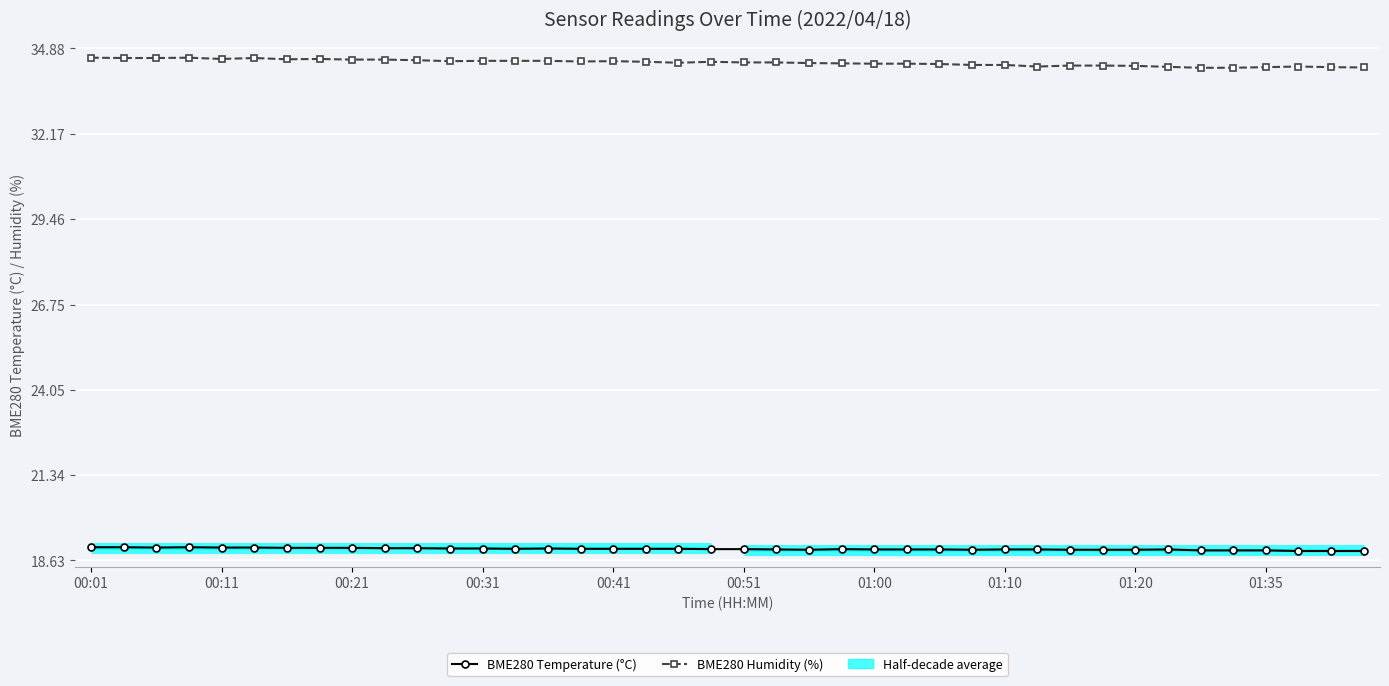

Does the chart display data point markers on the line(s)?

Yes